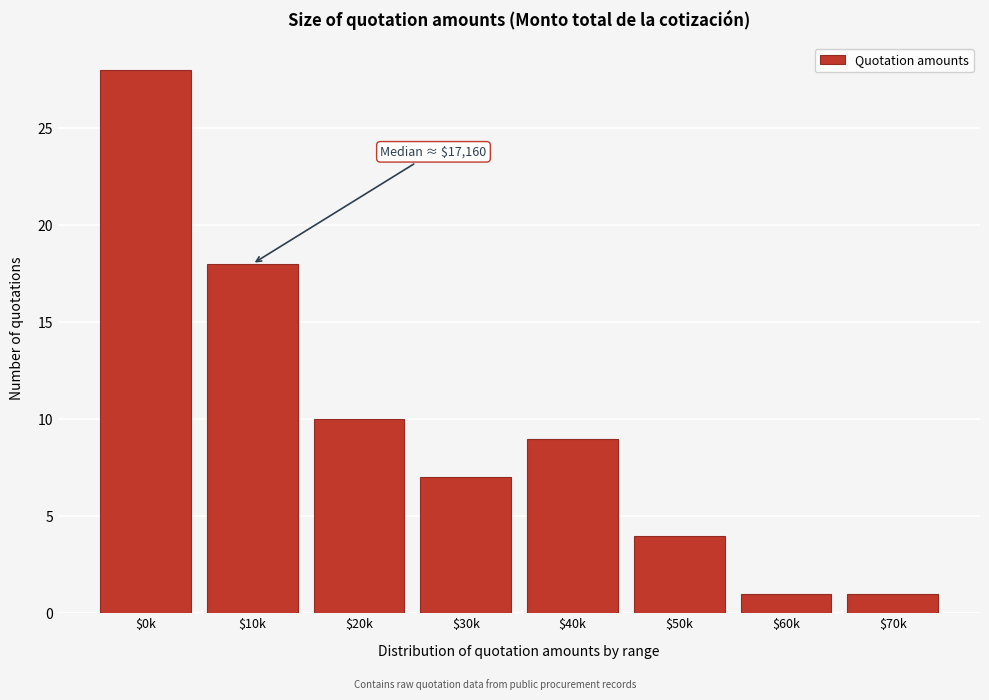

Reading left to right, list all the values displayed in this chart.

28	18	10	7	9	4	1	1